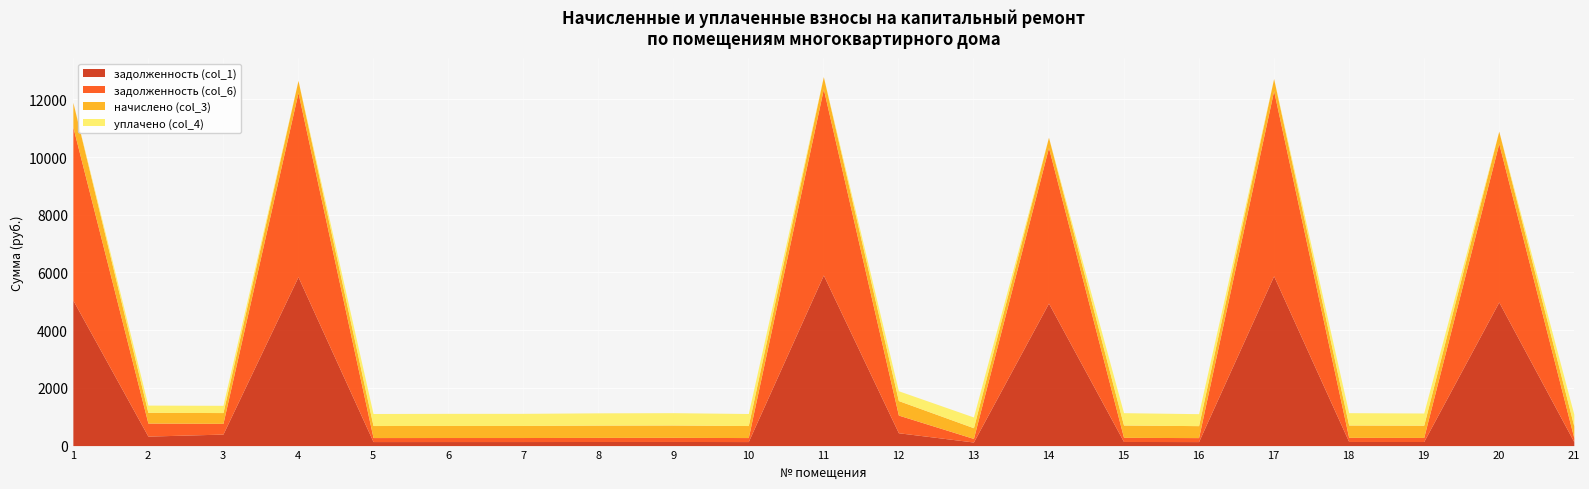

How many data points in задолженность (col_6) are above 142?

12